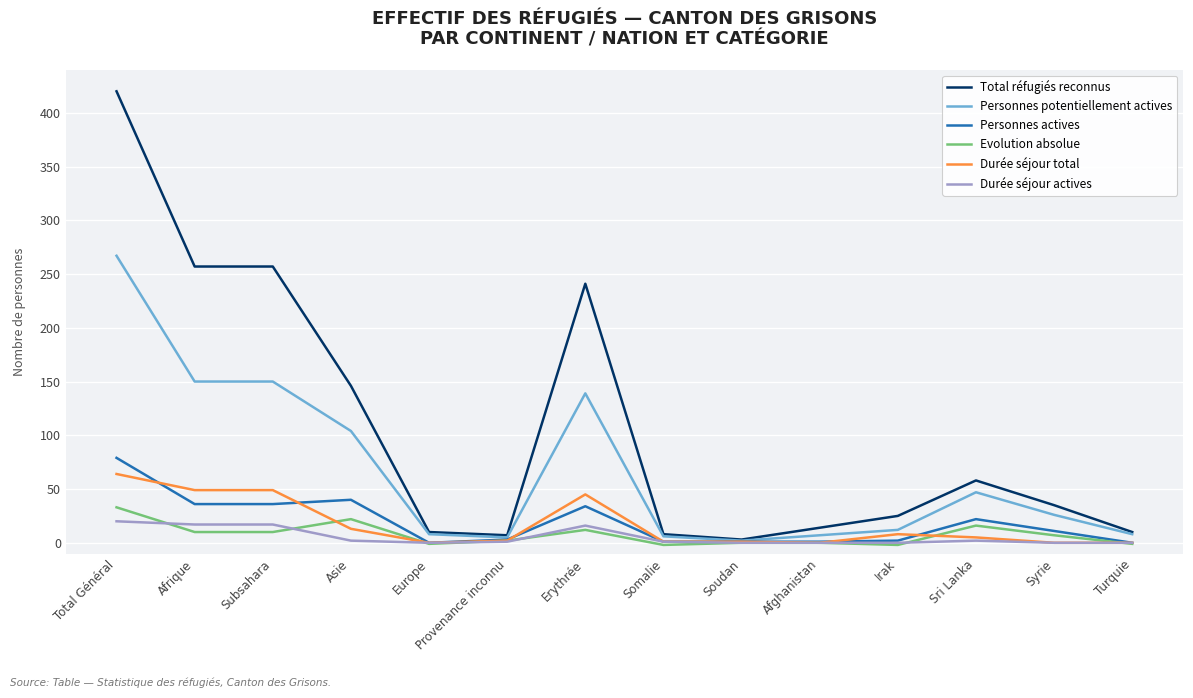

At which label is Personnes potentiellement actives closest to 134?

Erythrée